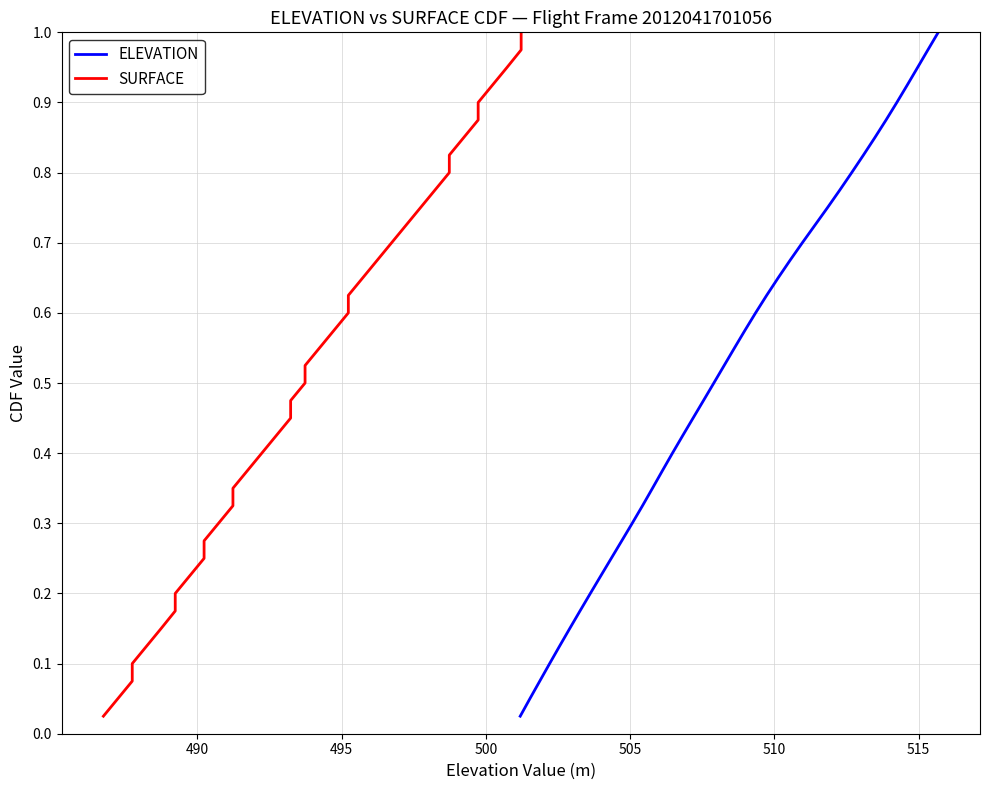

Reading left to right, list all the values displayed in this chart.

ELEVATION: 0.0	0.1	0.1	0.1	0.1	0.1	0.2	0.2	0.2	0.2	0.3	0.3	0.3	0.3	0.4	0.4	0.4	0.5	0.5	0.5	0.5	0.6	0.6	0.6	0.6	0.7	0.7	0.7	0.7	0.8	0.8	0.8	0.8	0.8	0.9	0.9	0.9	0.9	1.0	1.0
SURFACE: 0.0	0.1	0.1	0.1	0.1	0.1	0.2	0.2	0.2	0.2	0.3	0.3	0.3	0.3	0.4	0.4	0.4	0.5	0.5	0.5	0.5	0.6	0.6	0.6	0.6	0.7	0.7	0.7	0.7	0.8	0.8	0.8	0.8	0.8	0.9	0.9	0.9	0.9	1.0	1.0